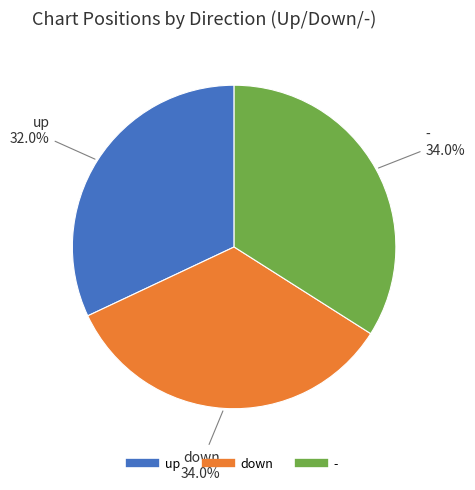

Which slice is the smallest?

up